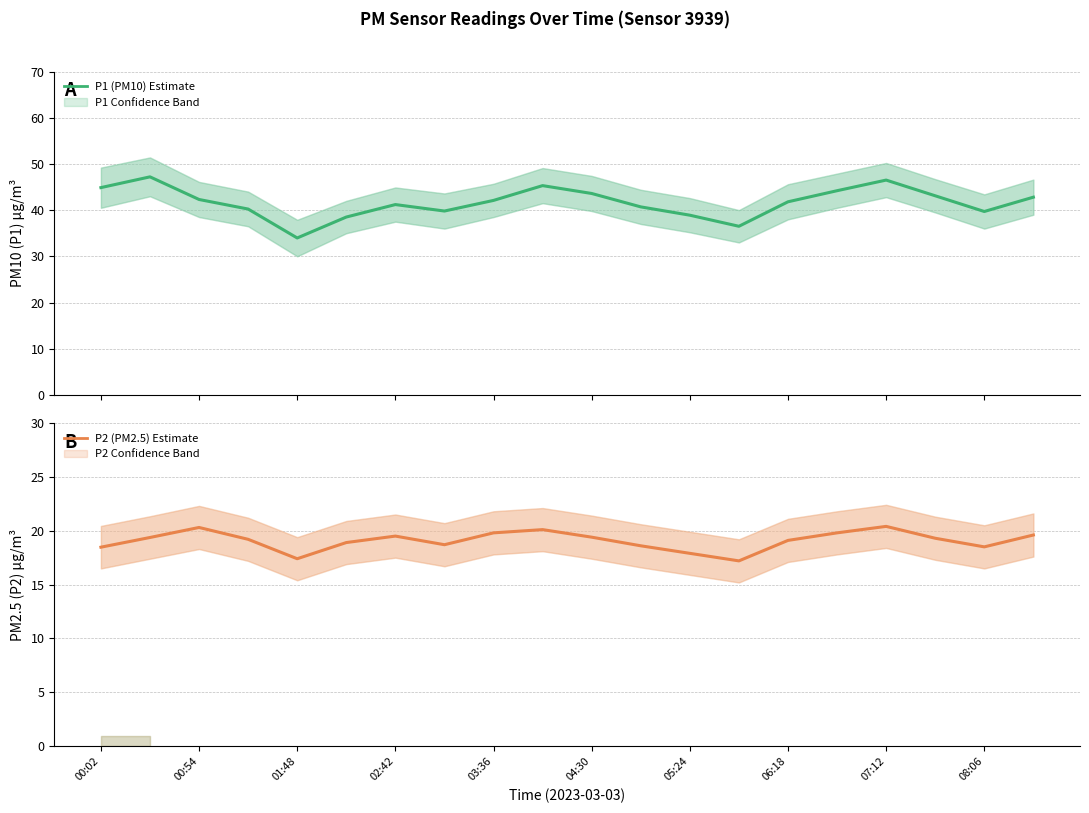

What is the value of the P2 (PM2.5) point at the 14th from the left?

17.2